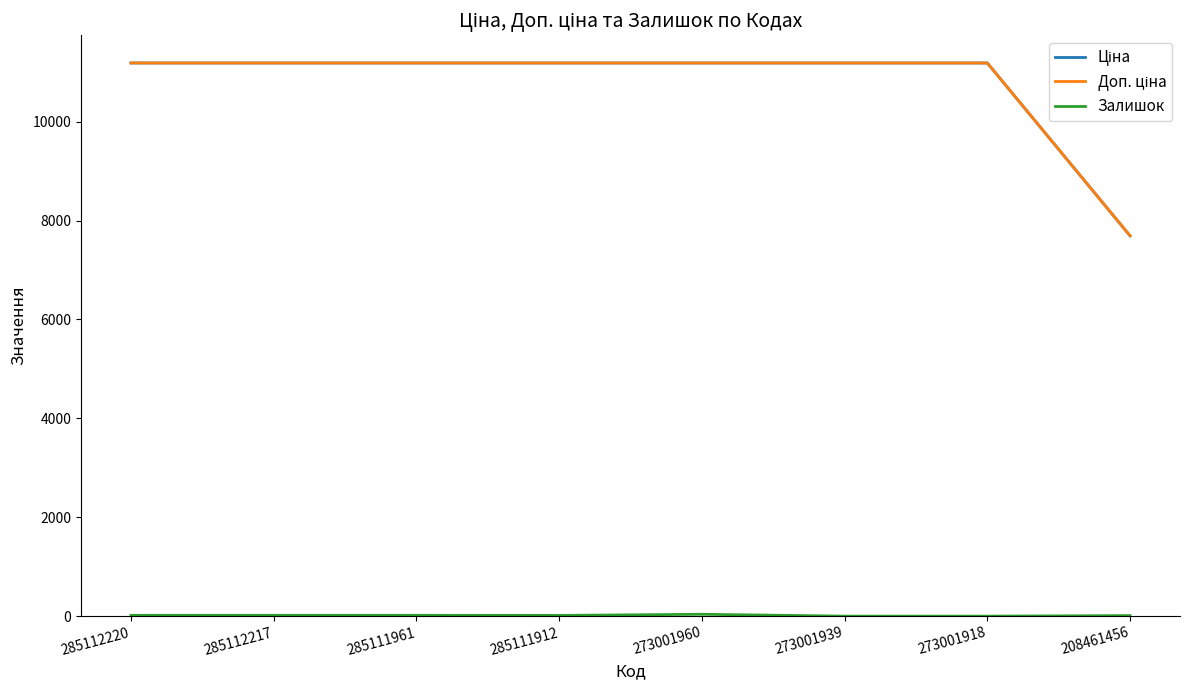

True or false: Доп. ціна has a value of 11188.2 at 285112217.

True